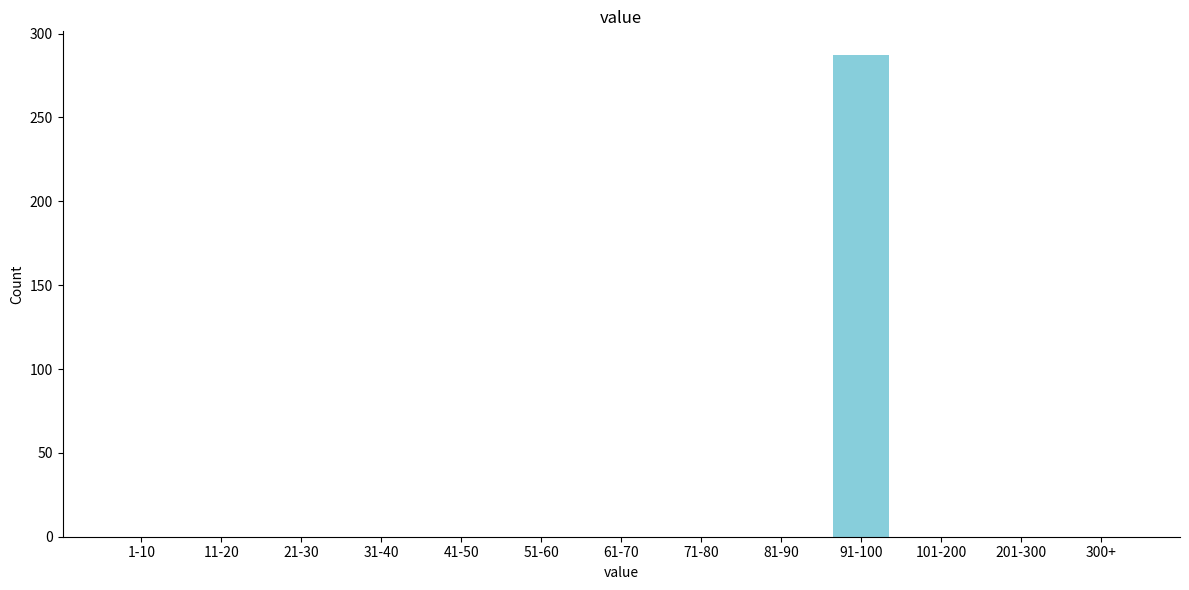

Reading left to right, extract all data points from this chart.

1-10=0	11-20=0	21-30=0	31-40=0	41-50=0	51-60=0	61-70=0	71-80=0	81-90=0	91-100=287	101-200=0	201-300=0	300+=0